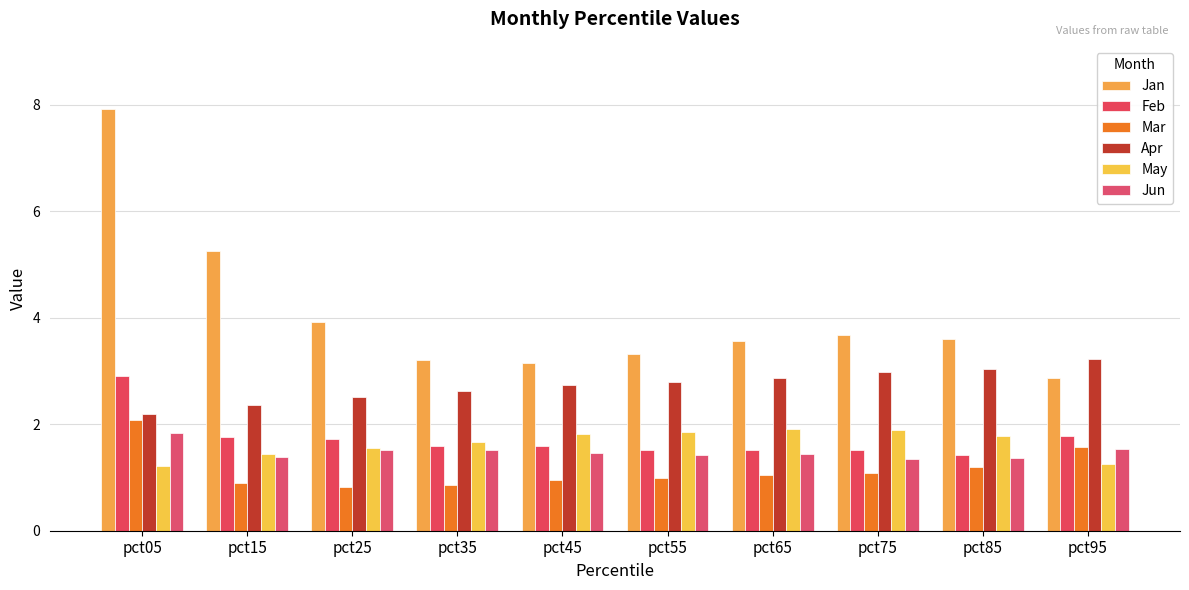

Count the Jun values in the range 1 to 2.

10